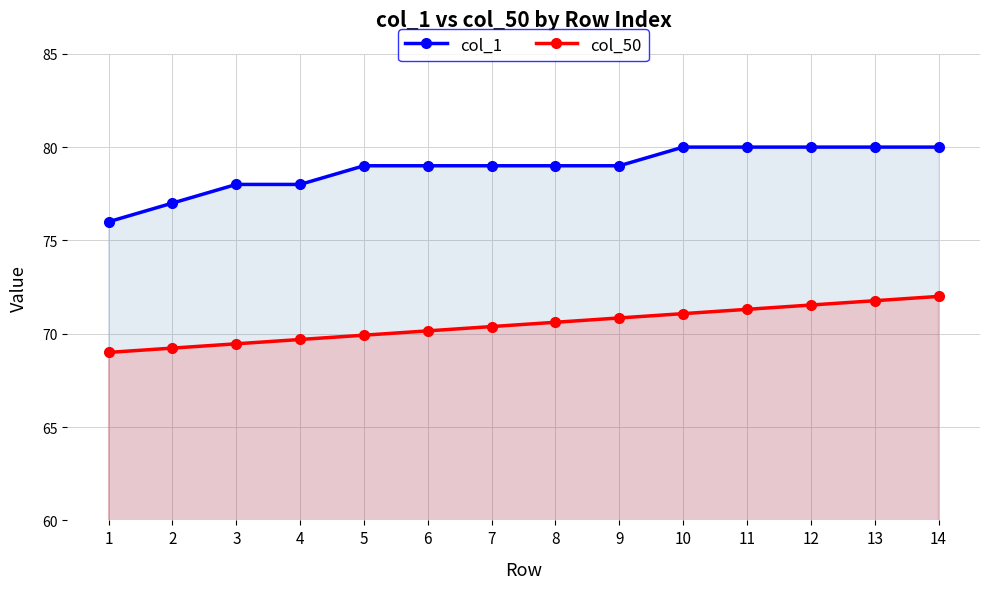

True or false: col_1 and col_50 intersect in this chart.

False